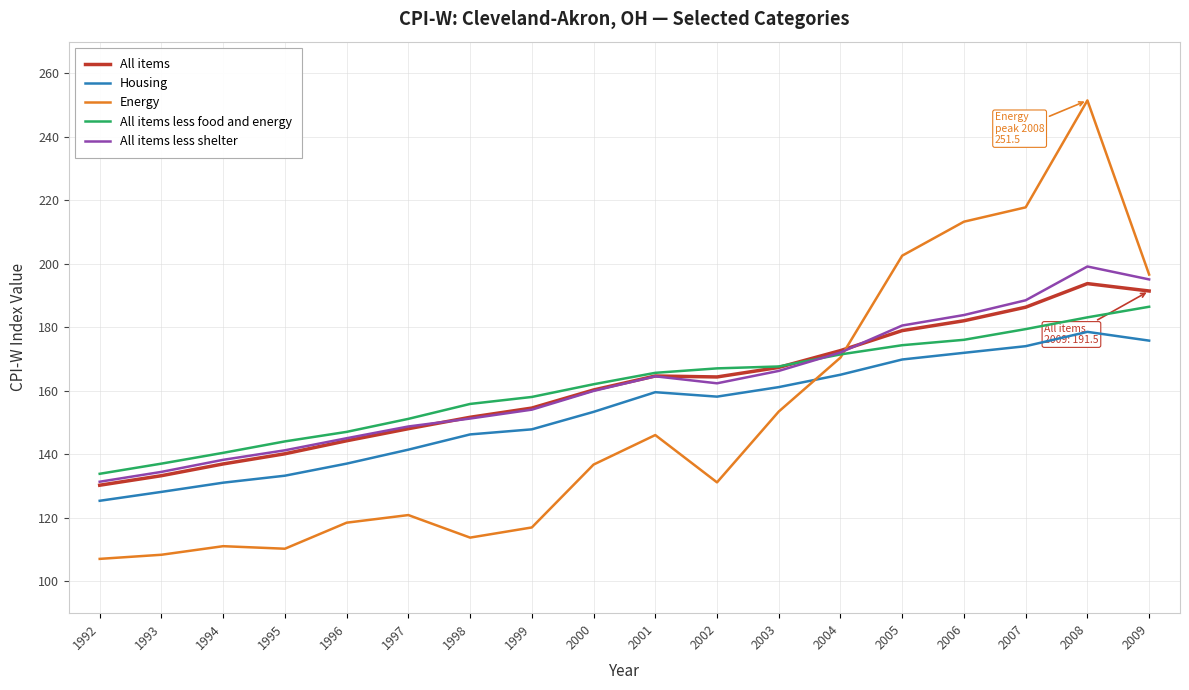

Count the number of categories in the chart.

18